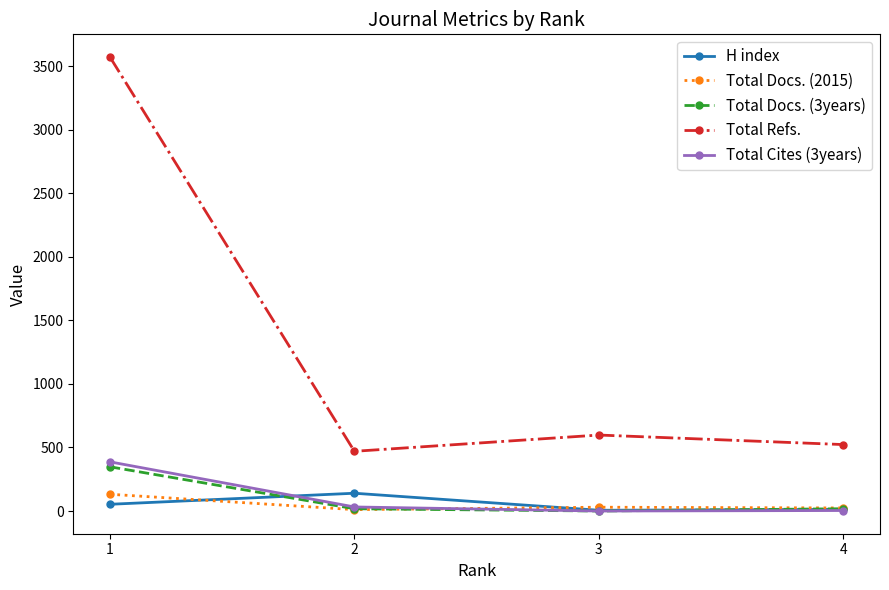

What is the greatest value displayed?

3573